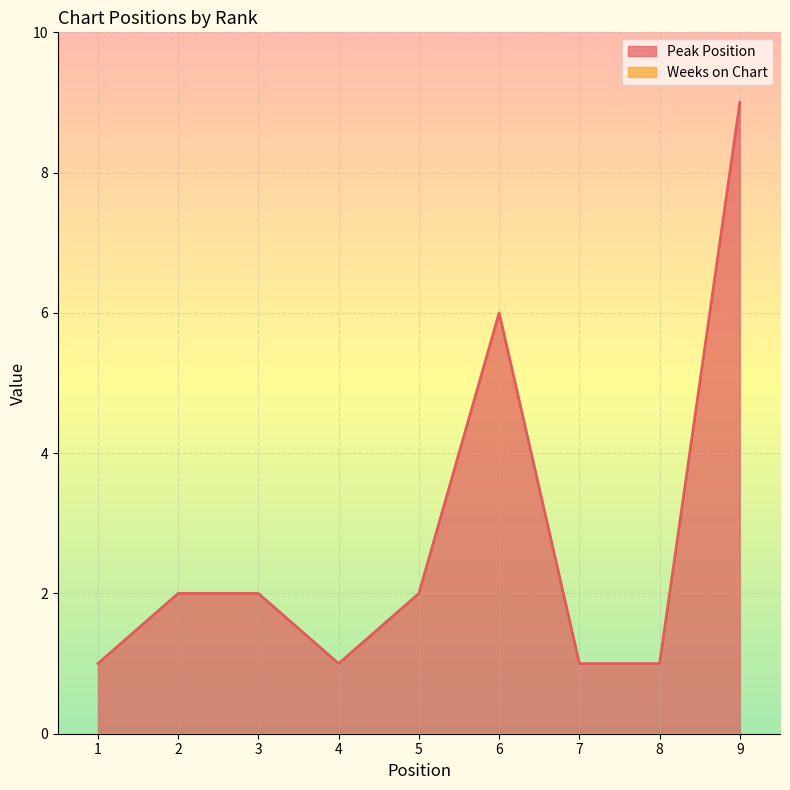

How many points are lower than both their immediate neighbors (excluding endpoints)?

1